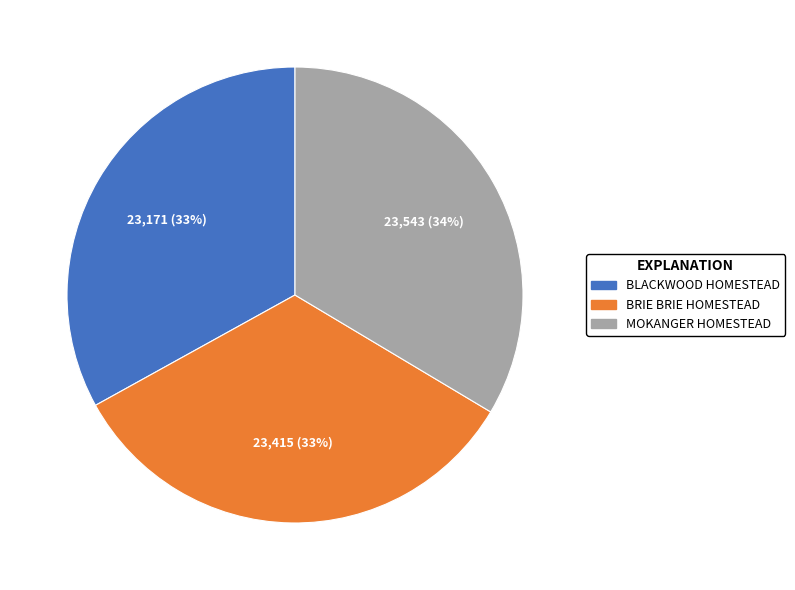

Is it true that MOKANGER HOMESTEAD is 23% of the pie?

False